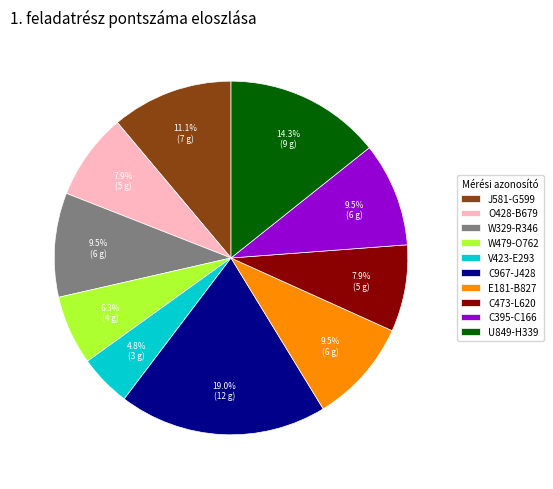

Between J581-G599 and C473-L620, which is larger?

J581-G599